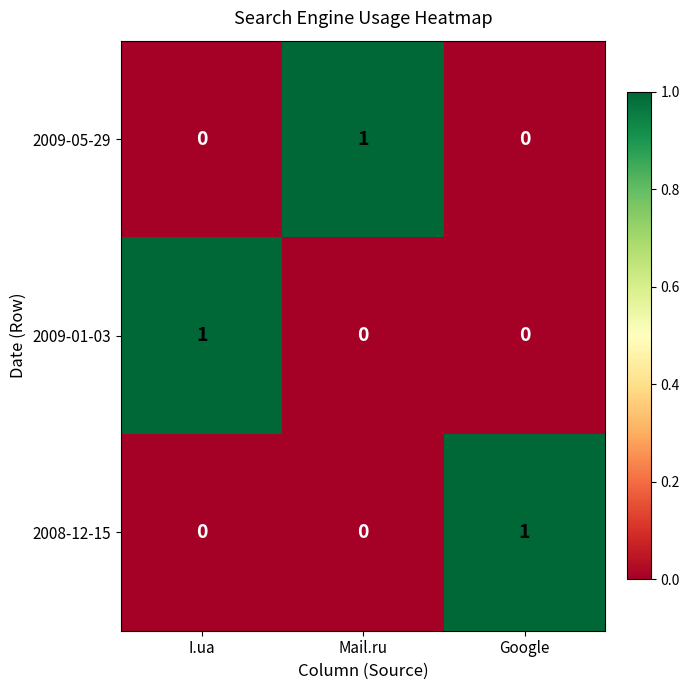

How many 2009-05-29 values are between 0 and 1?

3